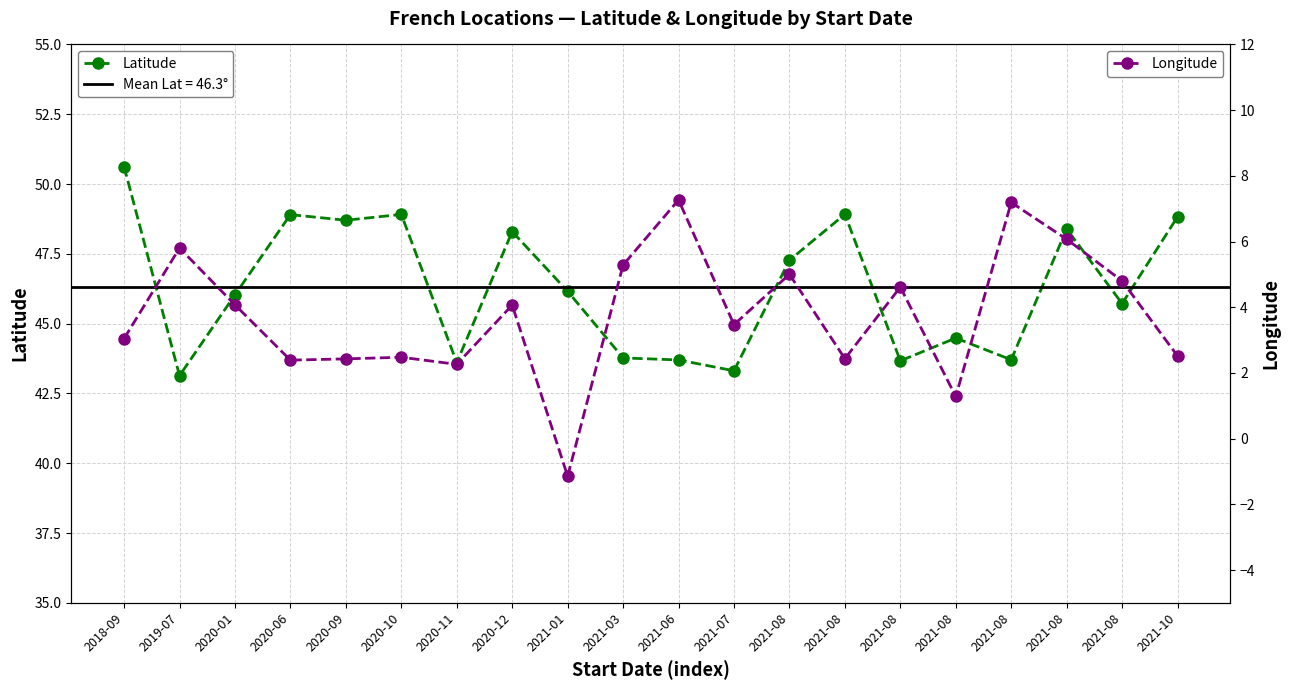

What is the difference between the Latitude values at 2021-07 and 2021-08?

4.0